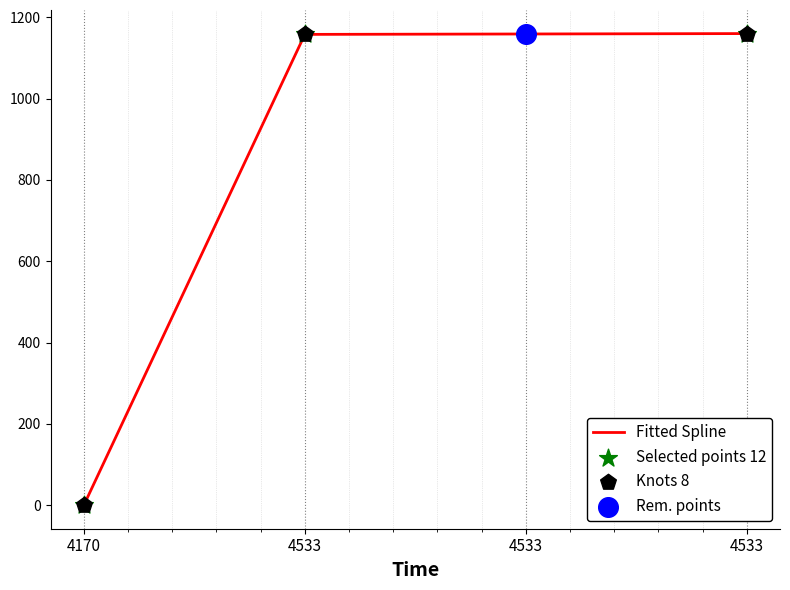

Does the chart have visible grid lines?

Yes